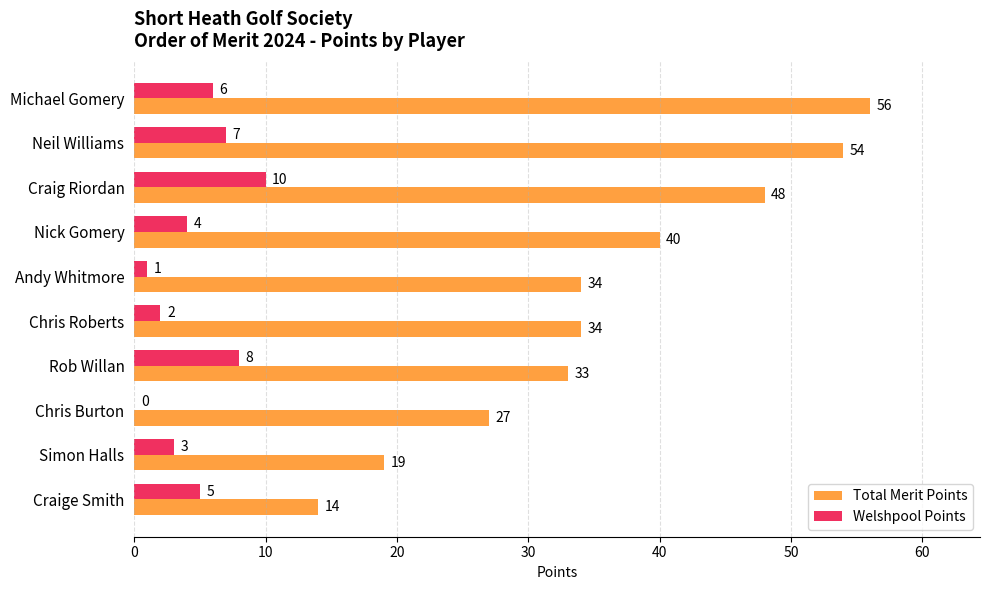

At which label is Welshpool Points closest to 5?

Craige Smith